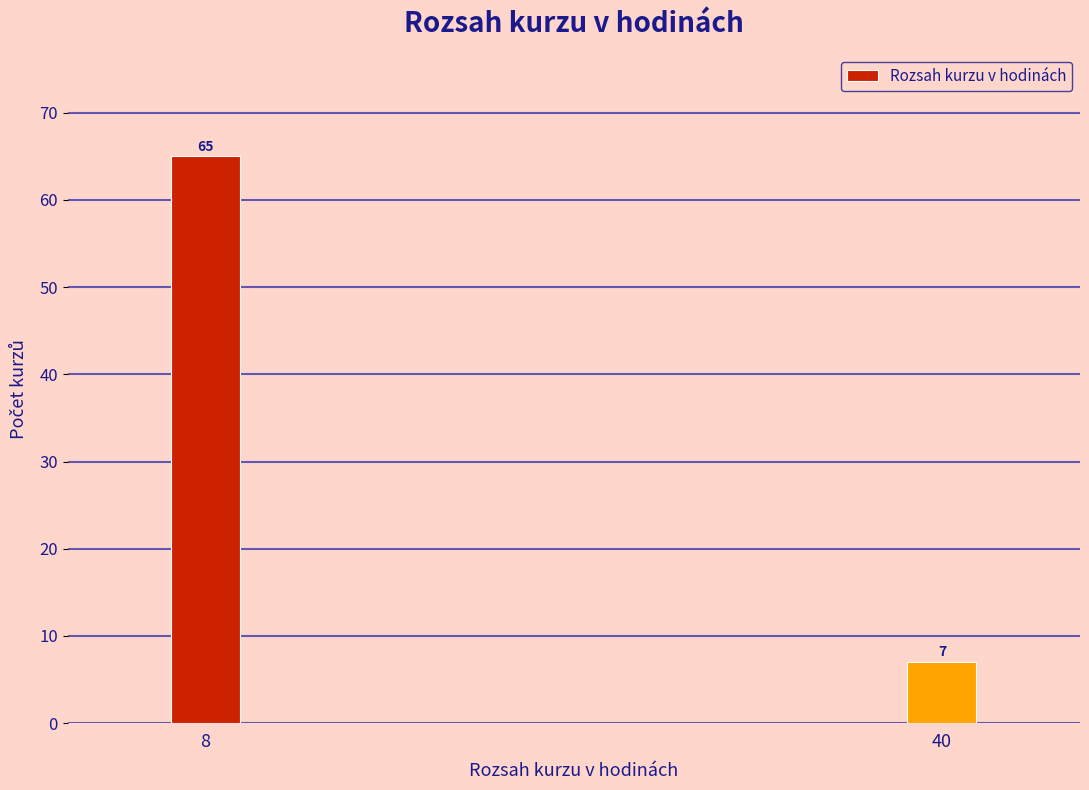

Reading right to left, list all the values displayed in this chart.

7	65